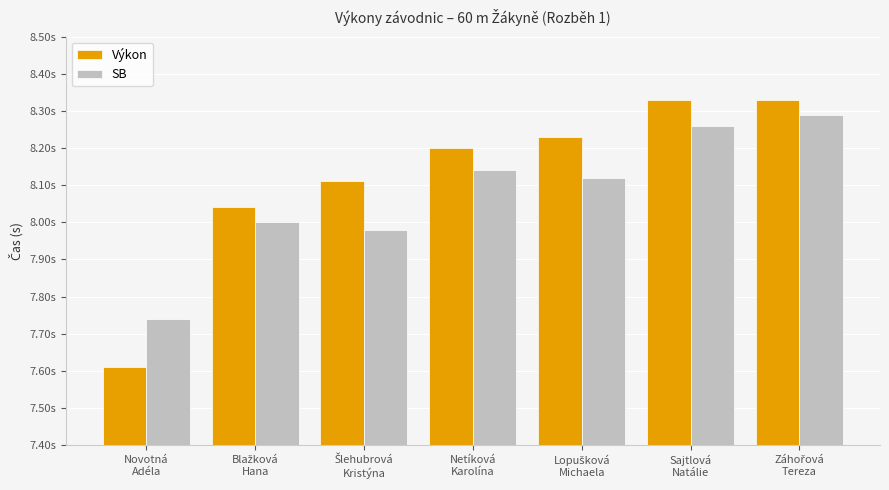

At which category is the sum across all series the highest?

Záhořová
Tereza